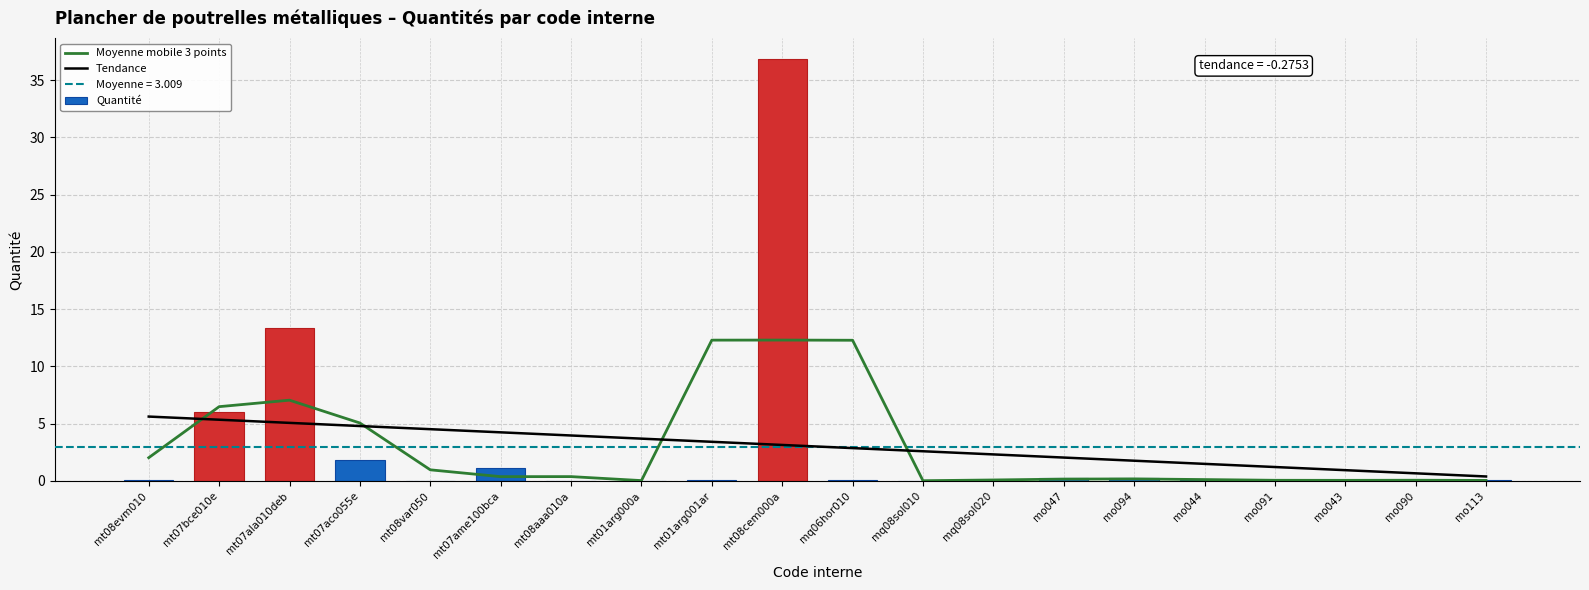

Where does the Tendance series first go above 3?

mt08evm010